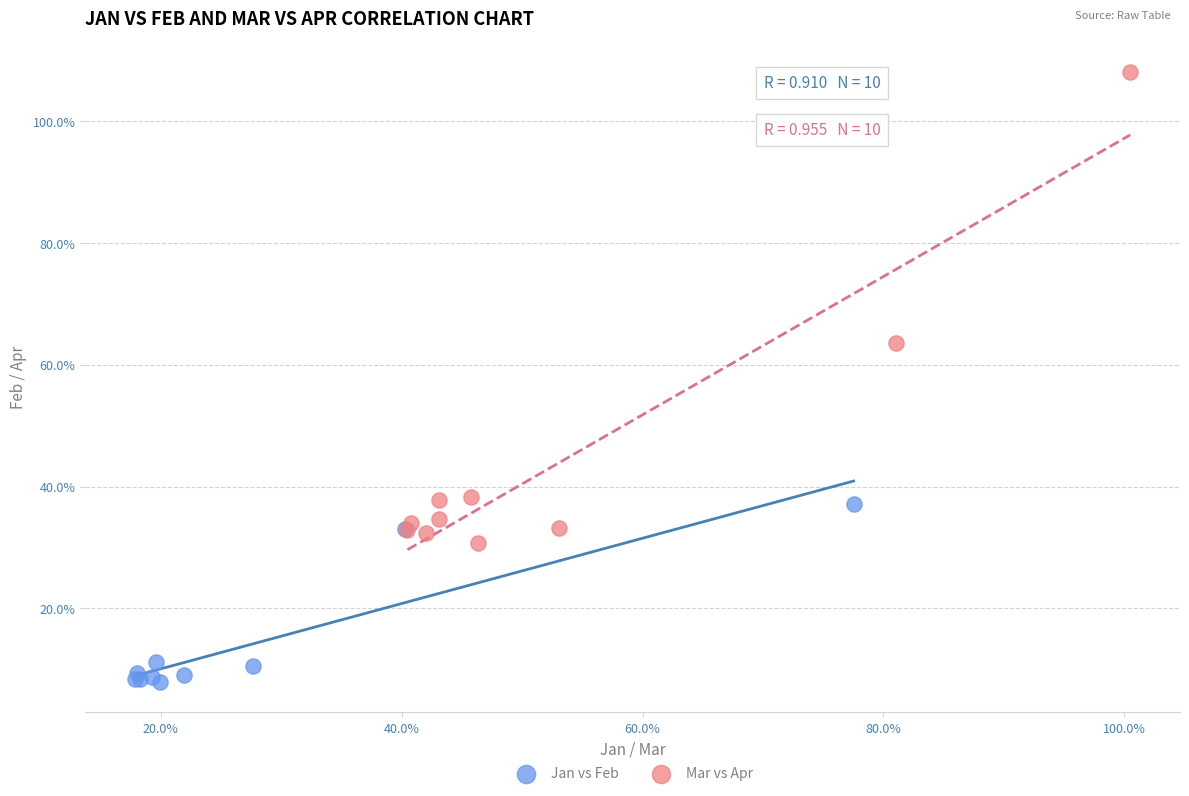

Which series contains the lowest Y value?

Jan vs Feb